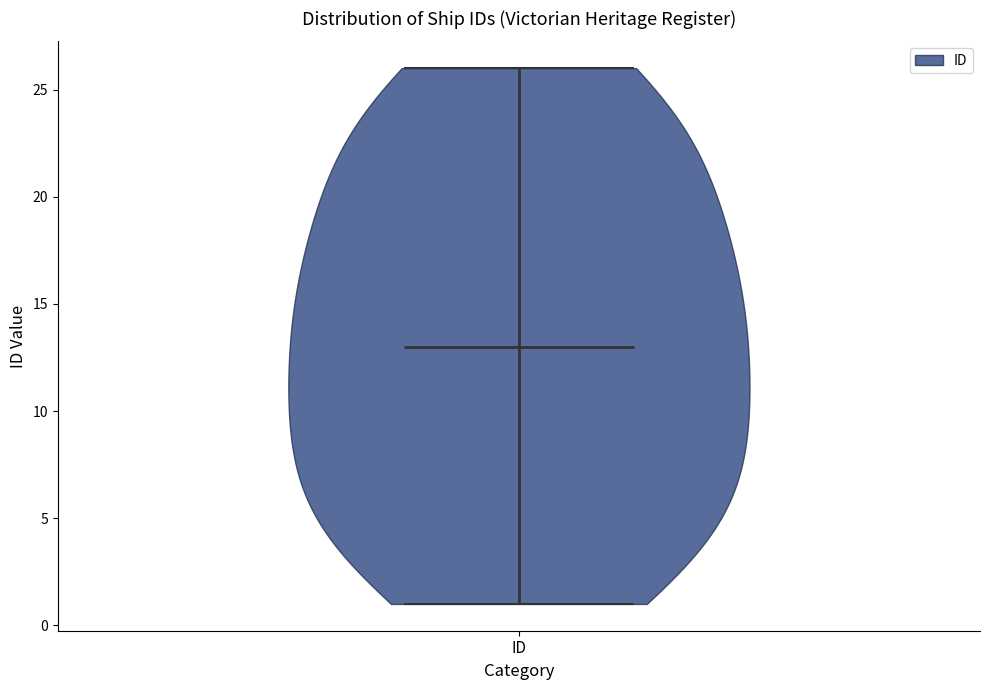

Read this violin plot against the y-axis: where its median line is, and the lowest and highest points the violin reaches. The values are not printed on the chart, so give them approximately, as read against the axis.

median line 13, lowest point 1, highest point 26